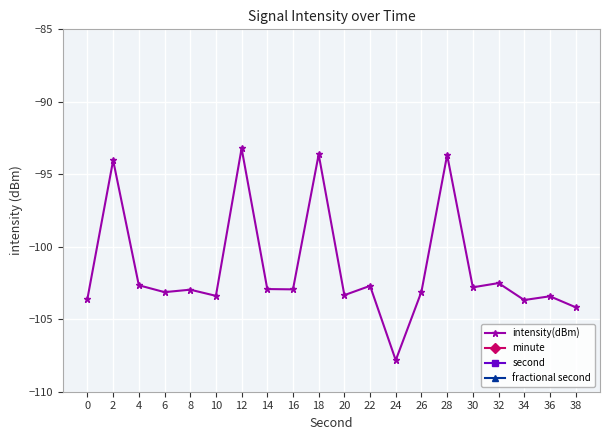

What is the approximate value of second at 26?

26.0